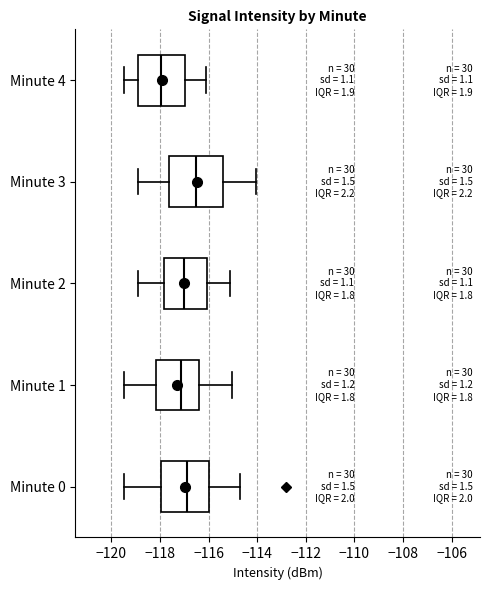

Reading bottom to top, transcribe this box plot: for each box, give where its median line is, the range the box spans, and where its two whiskers end, as read against the x-axis. The values are not printed on the chart, so give them approximately, as read against the axis.

Minute 0: median -117.0, box -118.0 to -116.0, whiskers -119.4 to -114.8
Minute 1: median -117.2, box -118.2 to -116.4, whiskers -119.4 to -115.0
Minute 2: median -117.0, box -117.8 to -116.0, whiskers -118.8 to -115.2
Minute 3: median -116.6, box -117.6 to -115.4, whiskers -119.0 to -114.0
Minute 4: median -118.0, box -118.8 to -117.0, whiskers -119.4 to -116.2